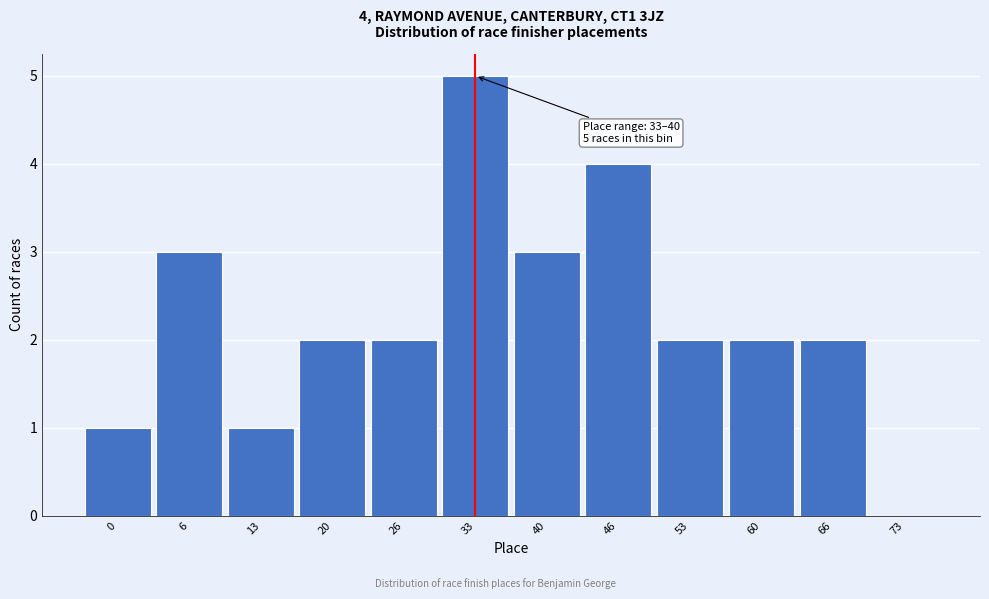

Reading right to left, extract all data points from this chart.

73=0	66=2	60=2	53=2	46=4	40=3	33=5	26=2	20=2	13=1	6=3	0=1